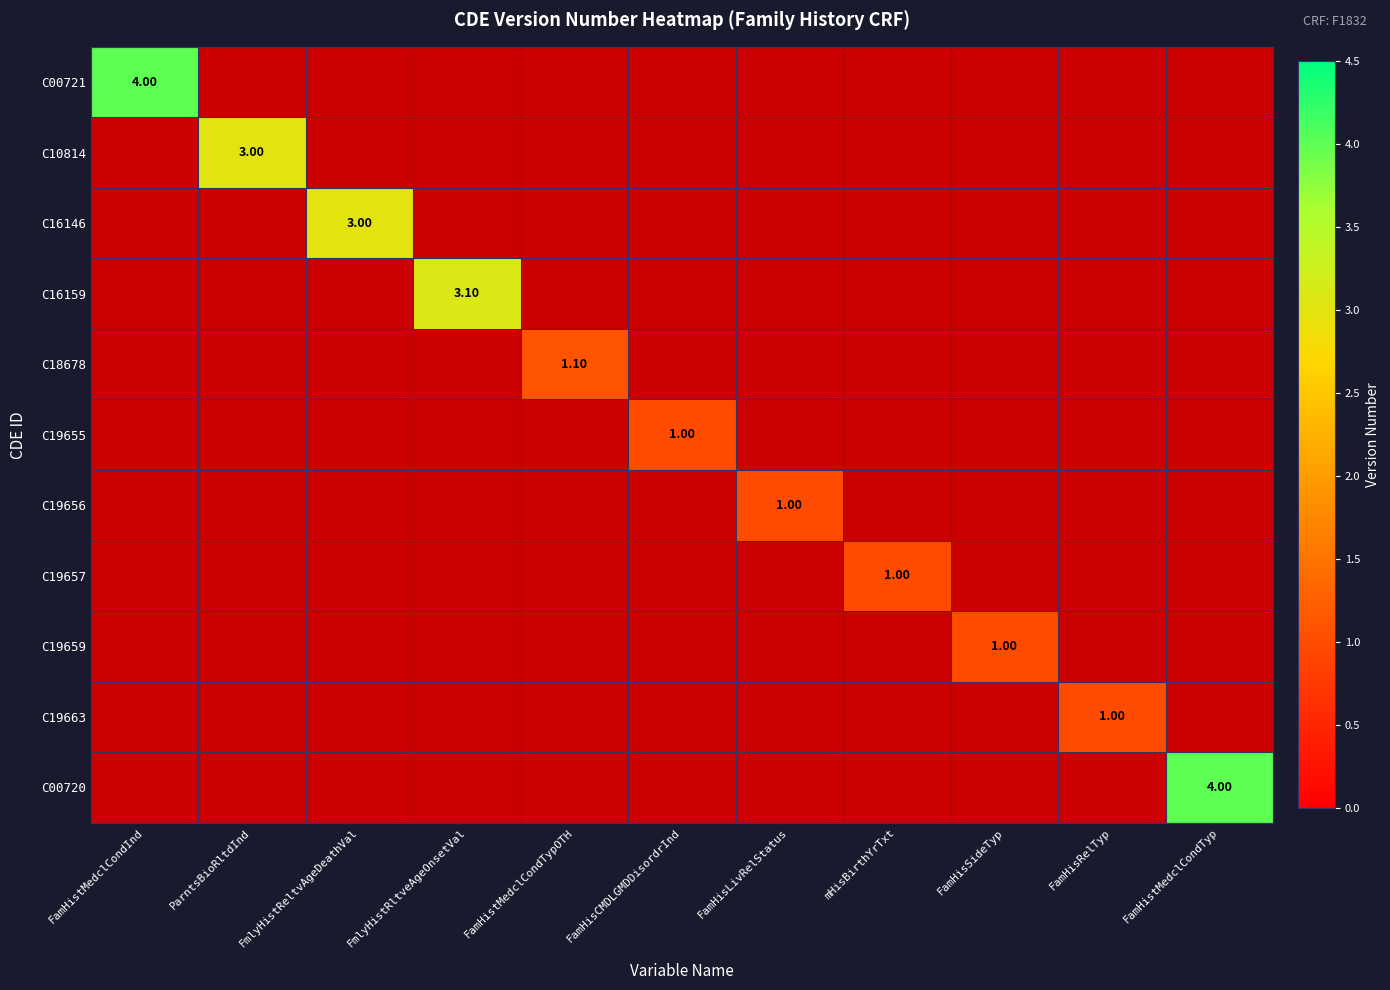

Is the value of C19656 at FamHisRelTyp greater than the value of C10814 at FmlyHistReltvAgeDeathVal?

No